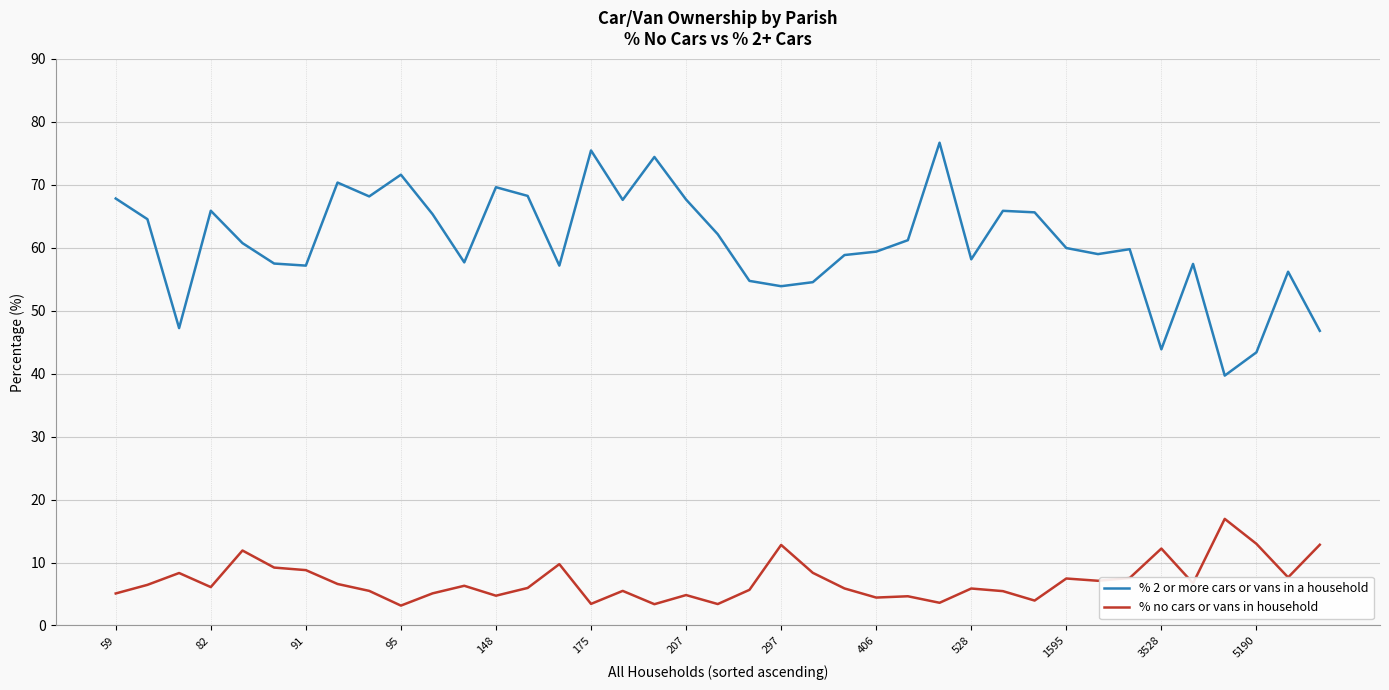

How many lines are shown in the chart?

2